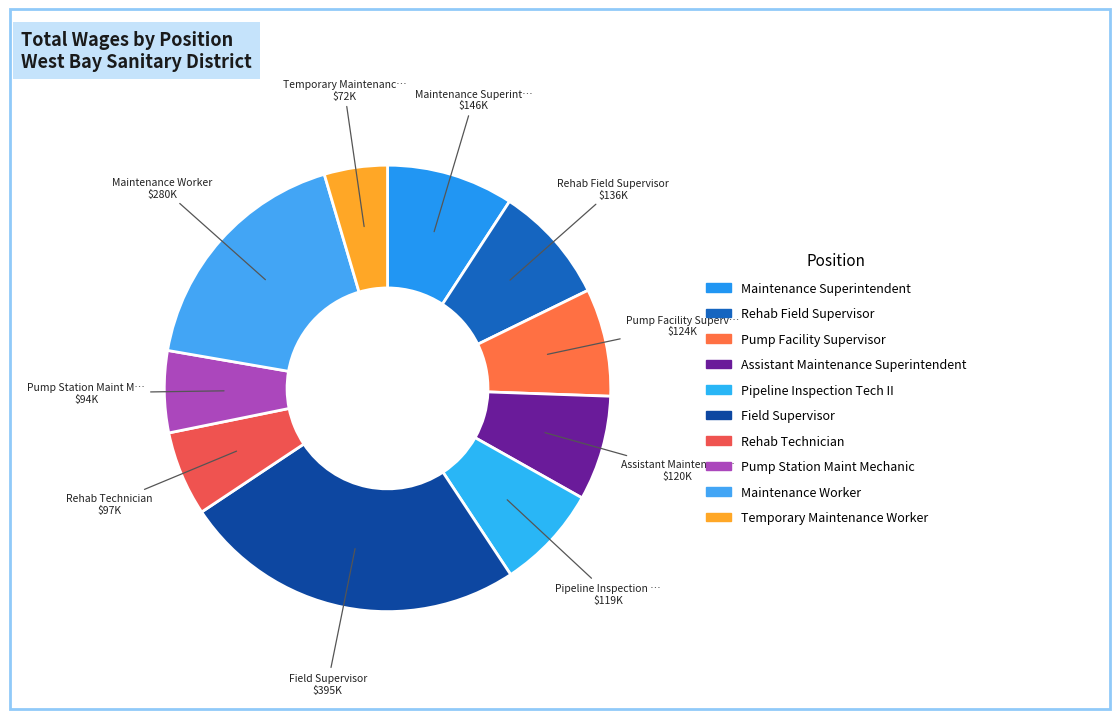

Which category has the biggest portion of the pie?

Field Supervisor